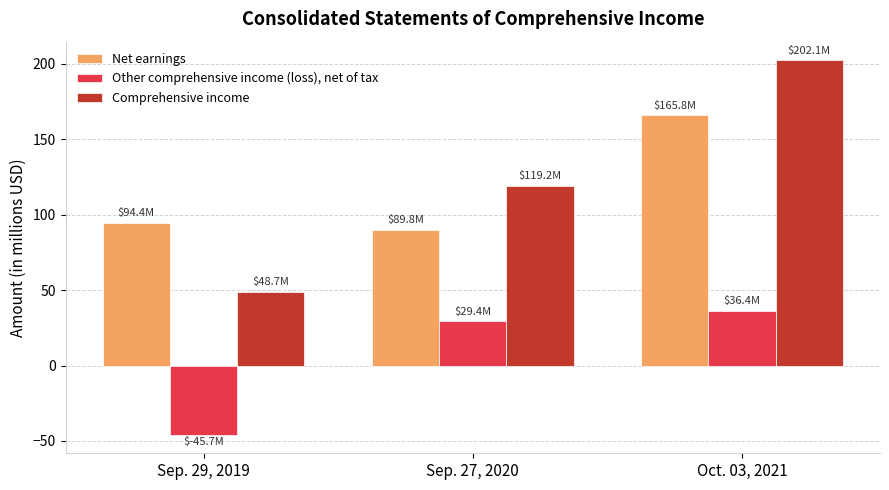

At how many categories does at least one series exceed 53?

3